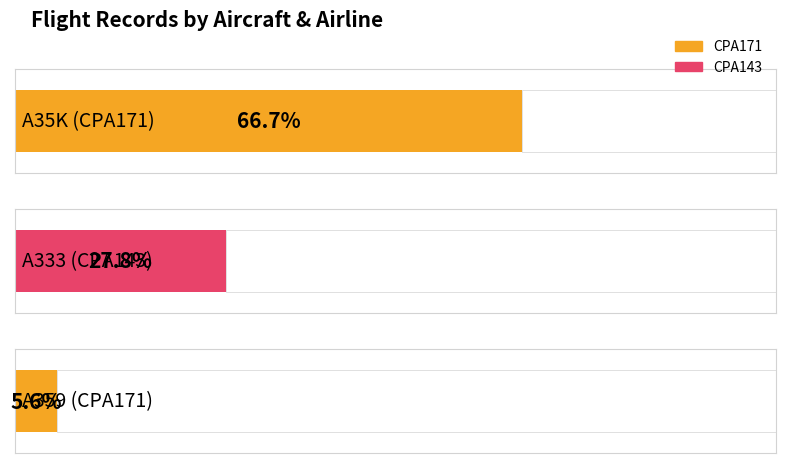

Where is CPA143 nearest to the value 3?

A35K